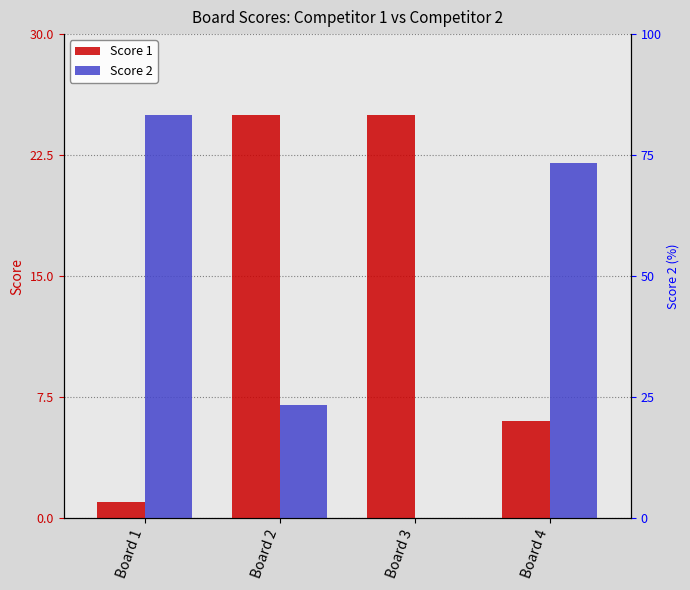

Reading right to left, what are all the values shown in this chart?

Score 1: 6	25	25	1
Score 2: 22	0	7	25